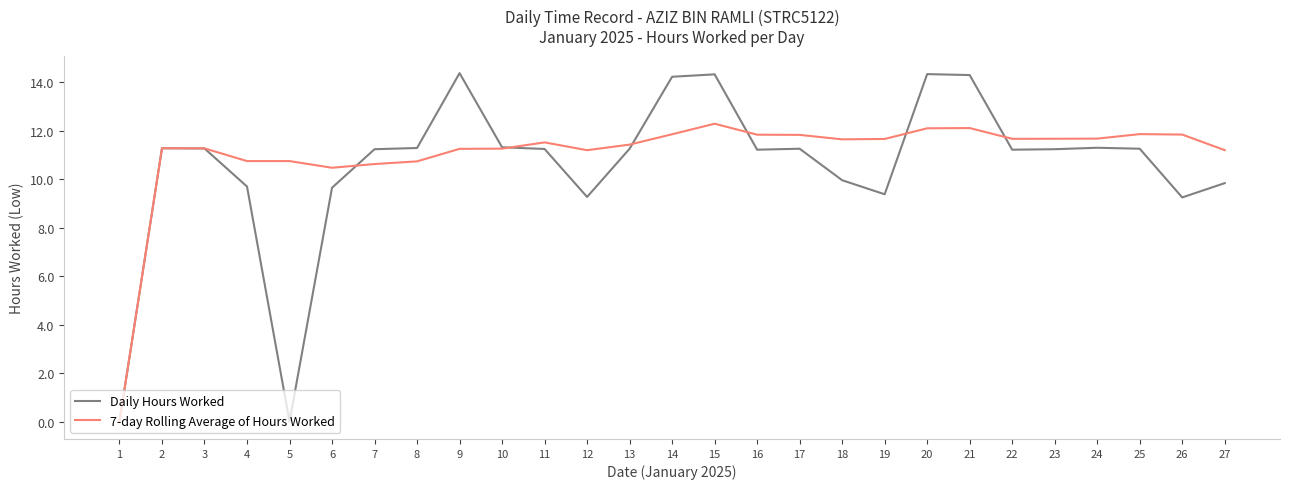

How many positive values does the 7-day Rolling Average of Hours Worked series have?

26